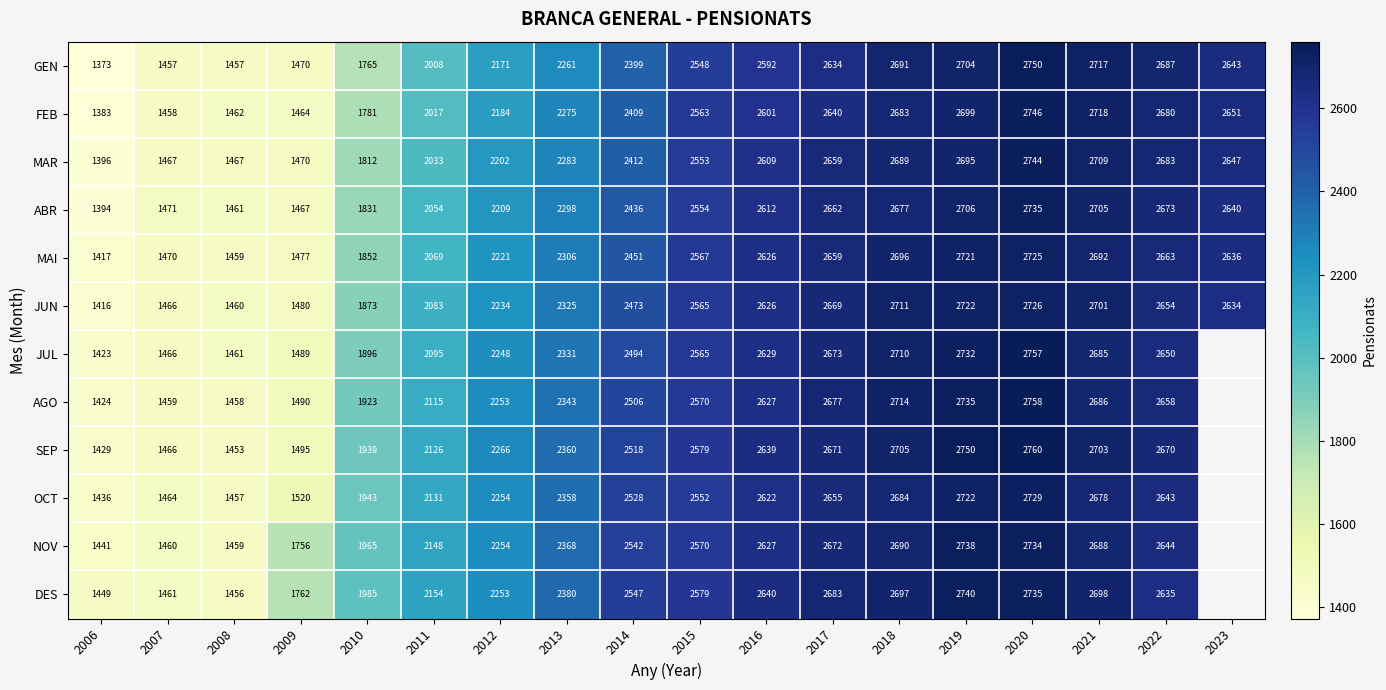

Between 2011 and 2021, which series saw the biggest shift?

GEN